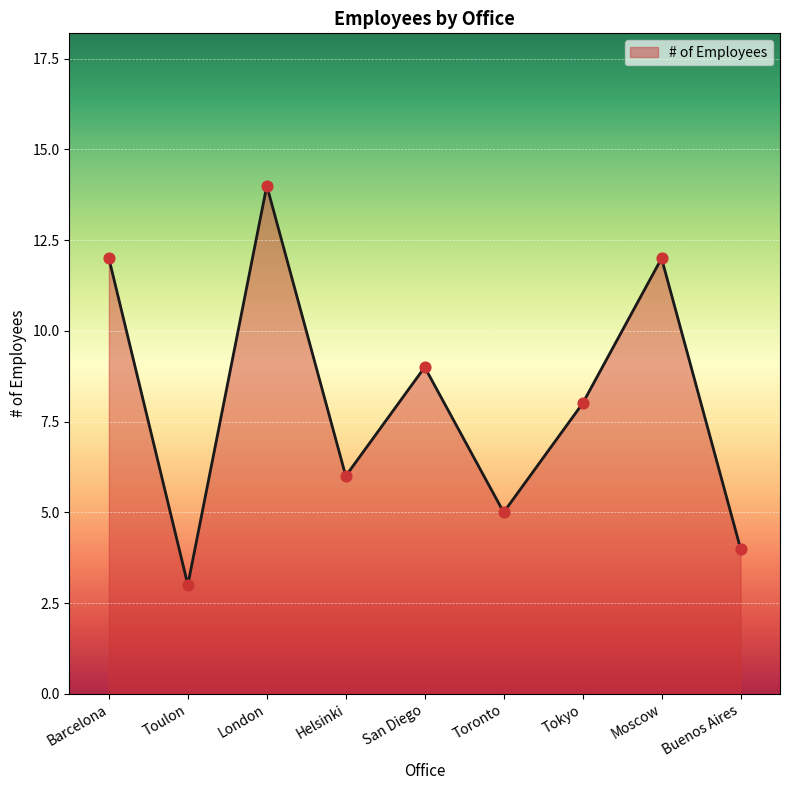

What is the change in value from Barcelona to Helsinki?

-6